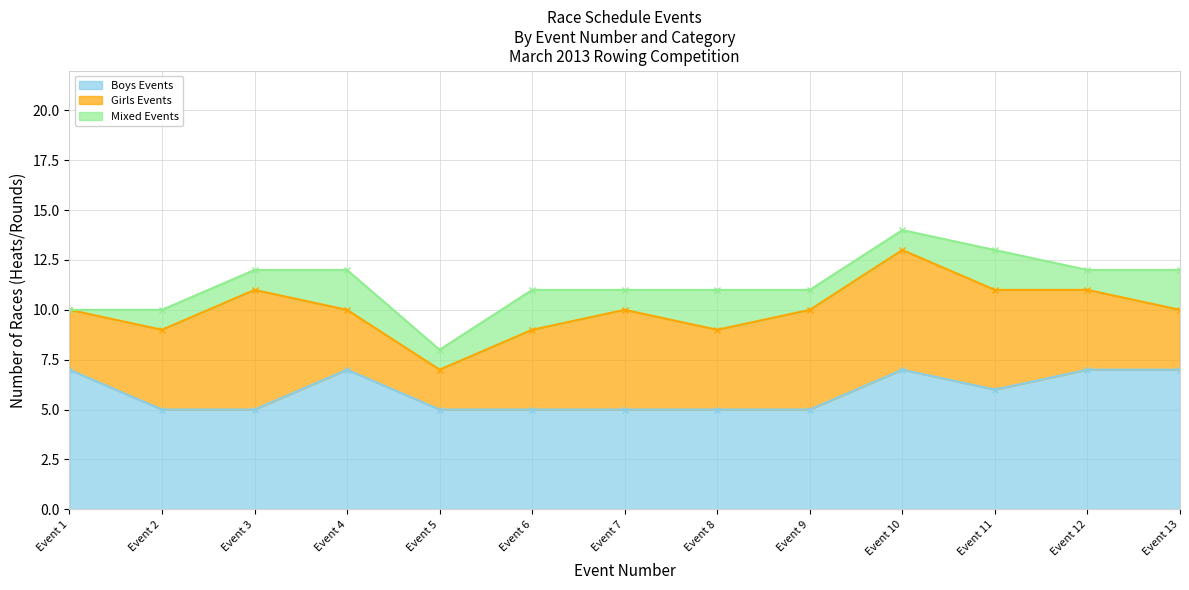

What is the average value of the Boys Events series?

6